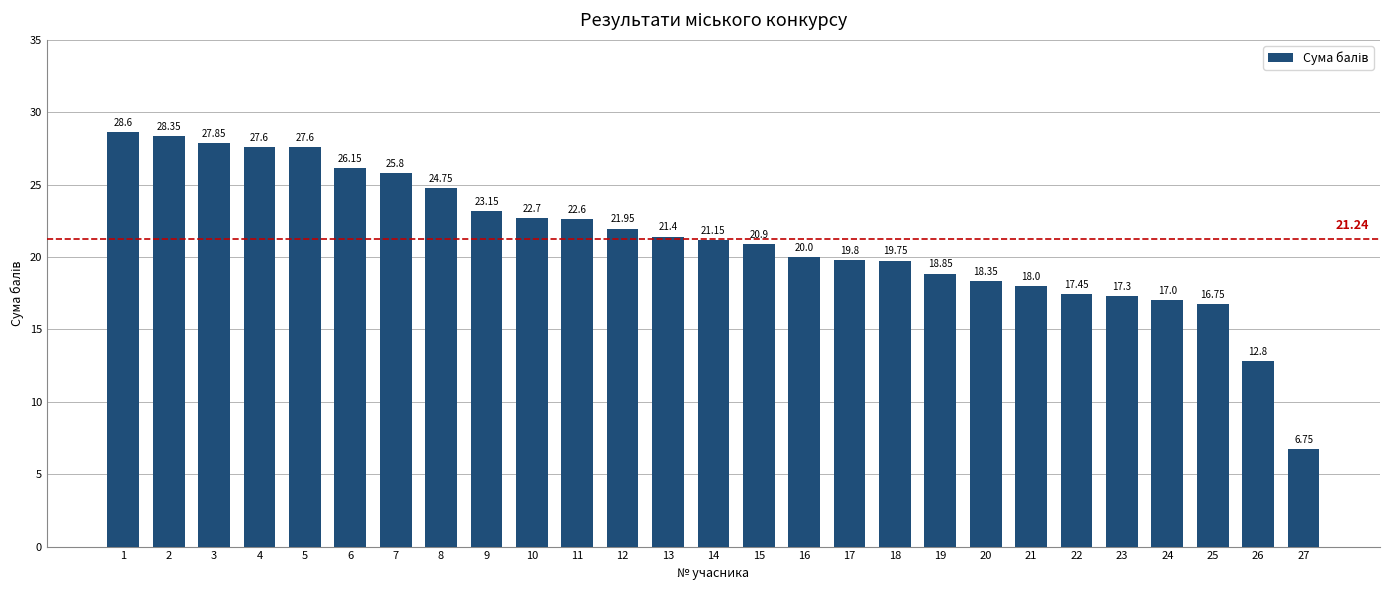

Approximately how many times larger is the value at 13 compared to 21?

1.2